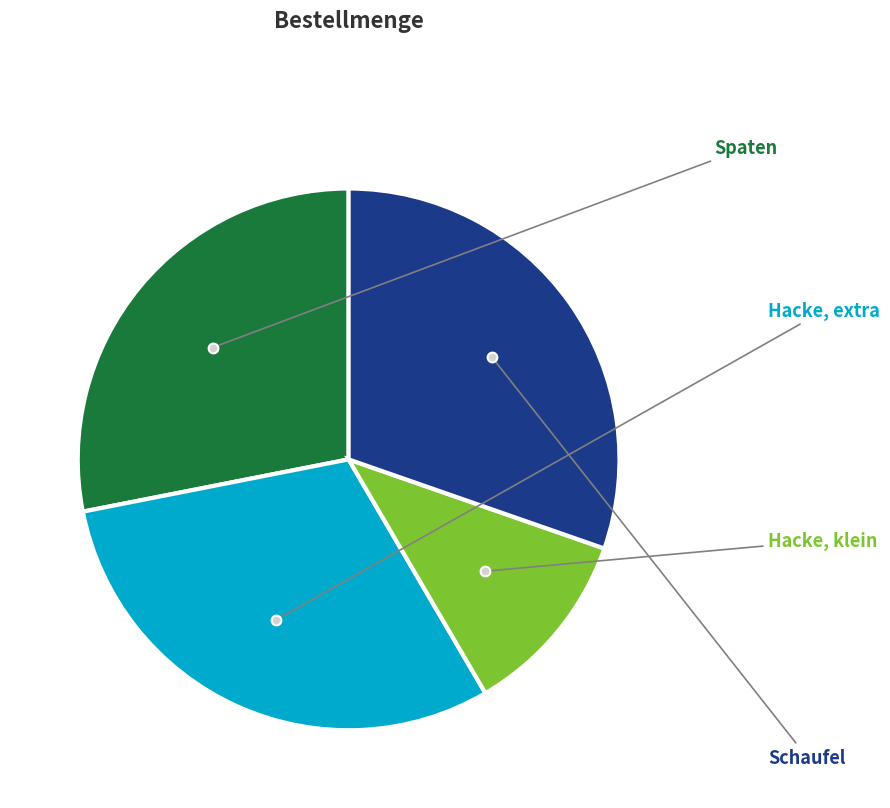

Is there any slice that represents more than half of the pie?

No